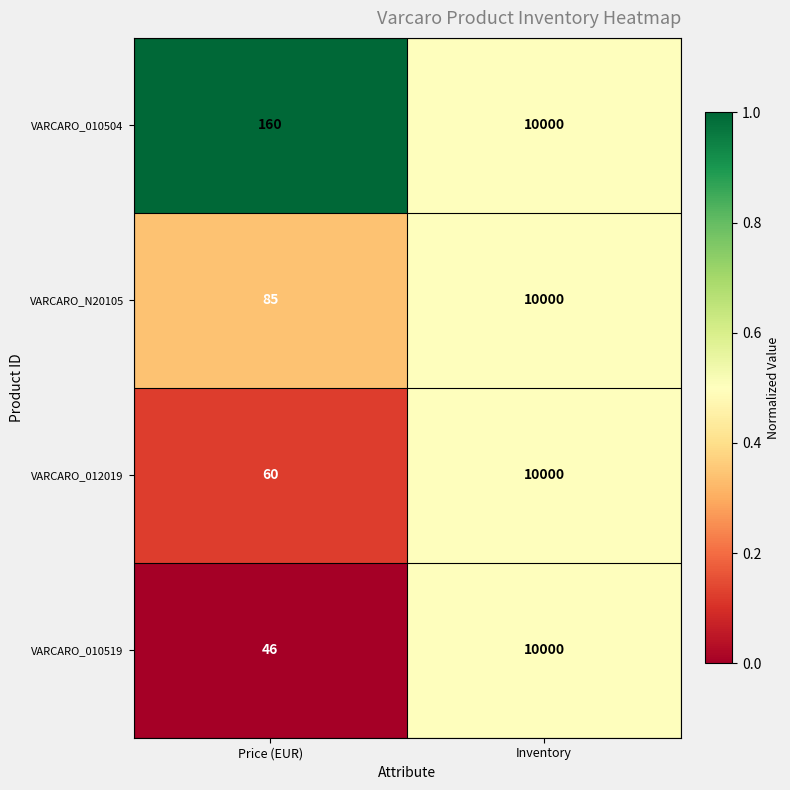

What is the sum of all VARCARO_012019 values?

10060